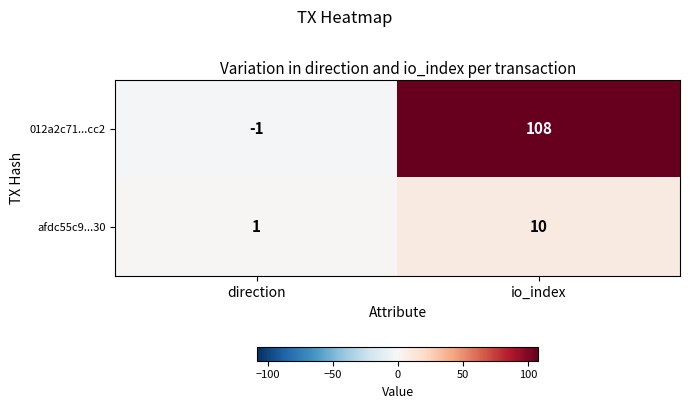

Reading left to right, list all the values displayed in this chart.

012a2c71...cc2: -1	108
afdc55c9...30: 1	10